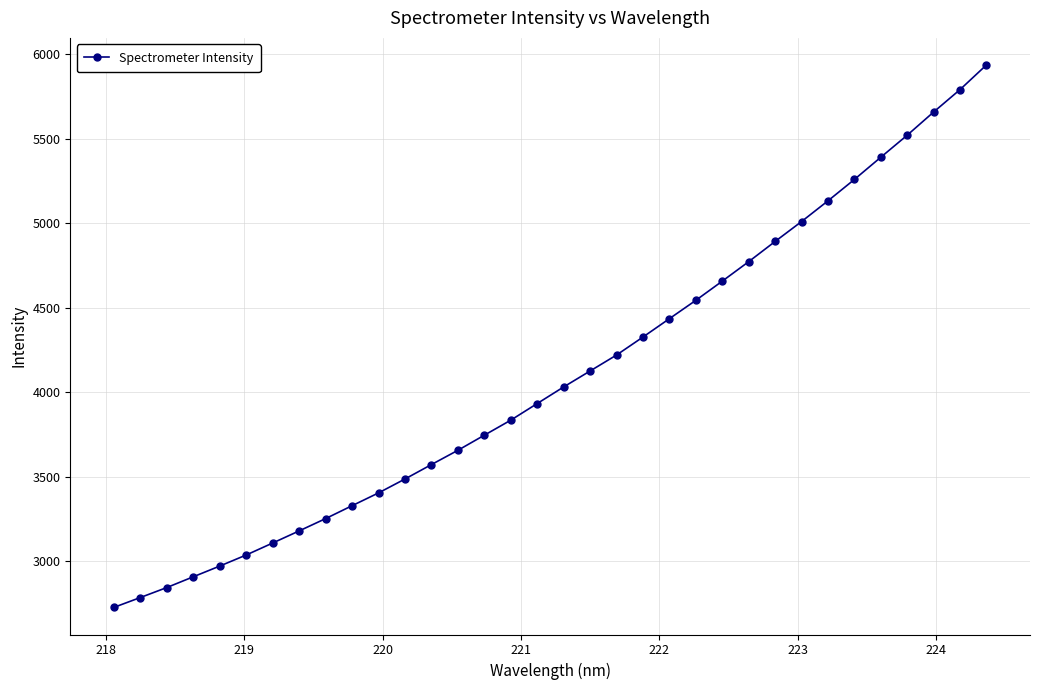

Reading left to right, what are all the values shown in this chart?

2727.0	2785.4	2844.6	2908.2	2971.7	3037.2	3108.1	3179.8	3252.6	3328.9	3404.6	3487.0	3572.4	3656.8	3746.2	3835.2	3933.6	4031.8	4126.2	4220.6	4327.1	4435.8	4544.4	4657.9	4773.2	4892.8	5010.6	5133.2	5259.7	5391.0	5521.6	5658.7	5791.5	5937.3